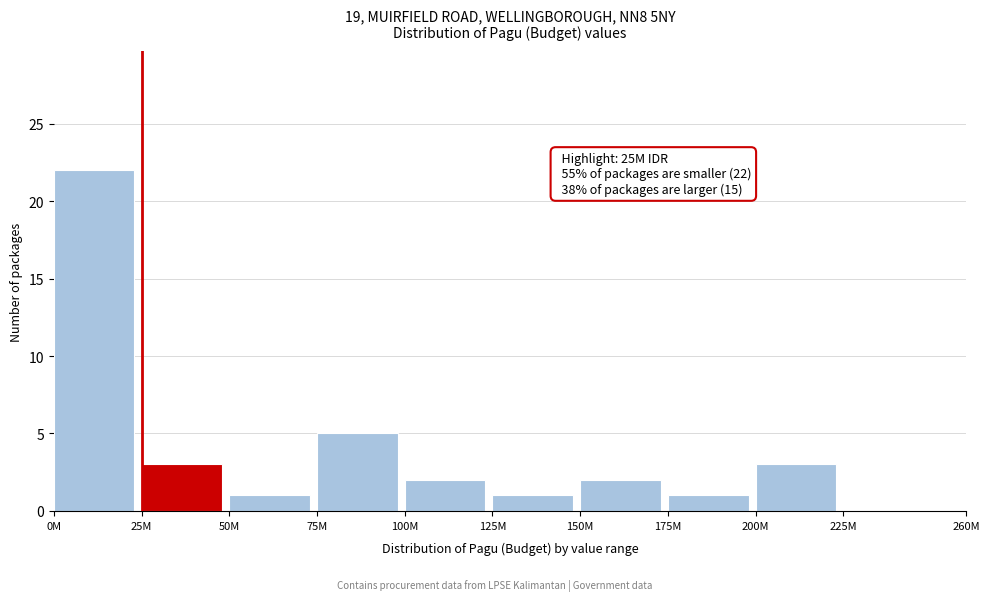

Reading right to left, extract all data points from this chart.

225M=0	200M=3	175M=1	150M=2	125M=1	100M=2	75M=5	50M=1	25M=3	0M=22